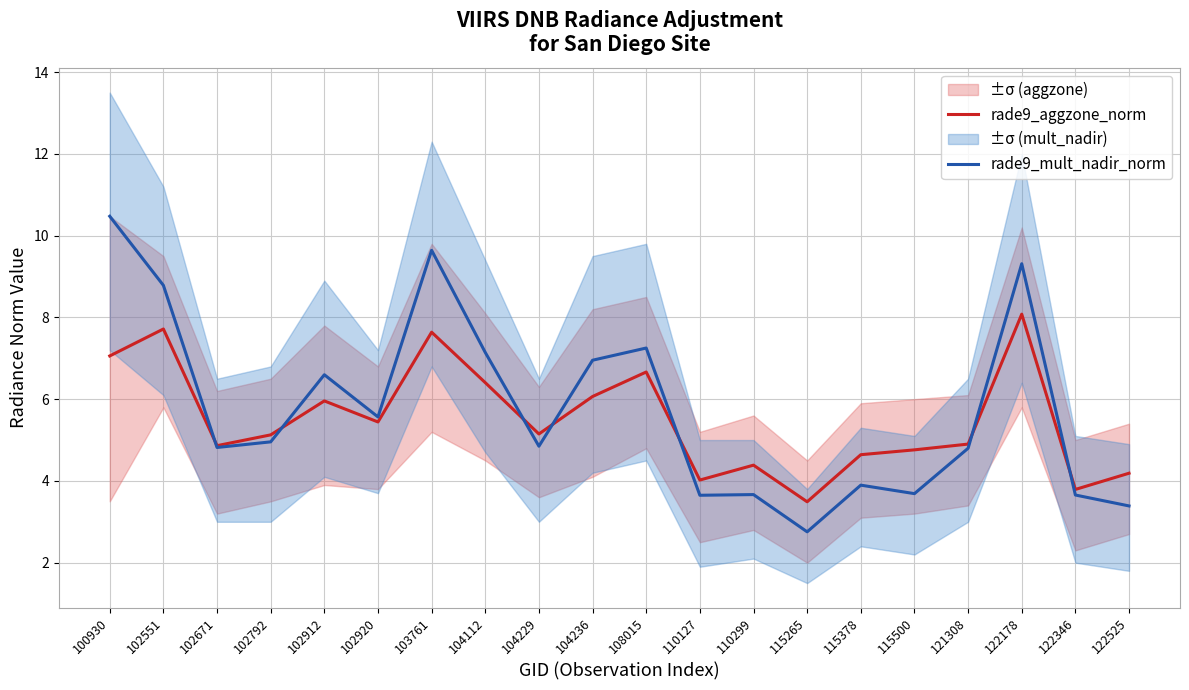

At which label does rade9_aggzone_norm first exceed 5?

100930